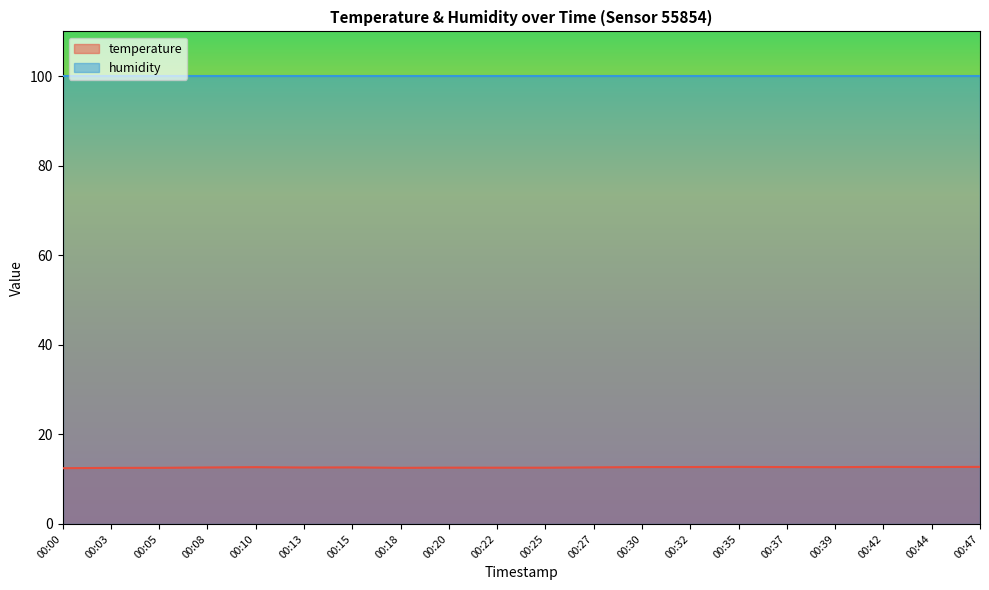

Reading left to right, extract all data points from this chart.

12.4	12.5	12.5	12.6	12.7	12.6	12.6	12.5	12.6	12.6	12.6	12.6	12.7	12.7	12.7	12.7	12.7	12.7	12.7	12.7